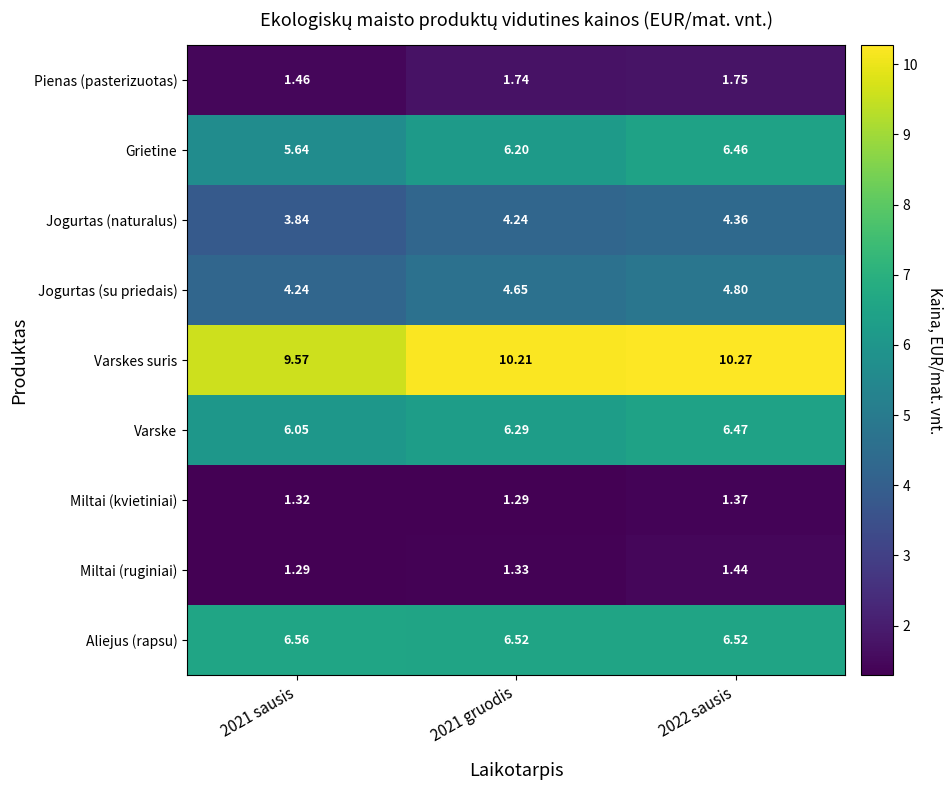

Which series has the widest spread of values?

Grietine